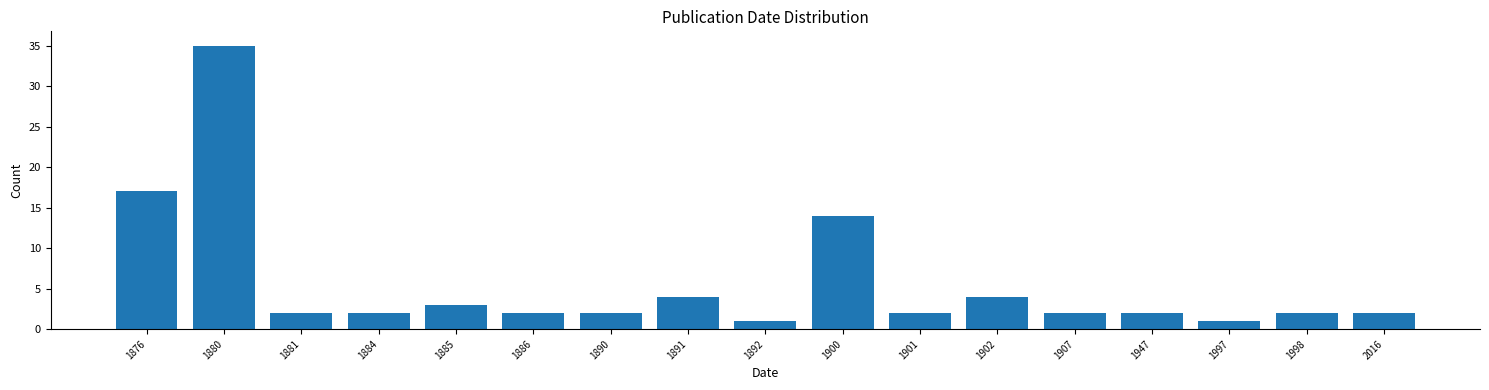

Reading left to right, transcribe all the data shown in this chart.

1876=17	1880=35	1881=2	1884=2	1885=3	1886=2	1890=2	1891=4	1892=1	1900=14	1901=2	1902=4	1907=2	1947=2	1997=1	1998=2	2016=2